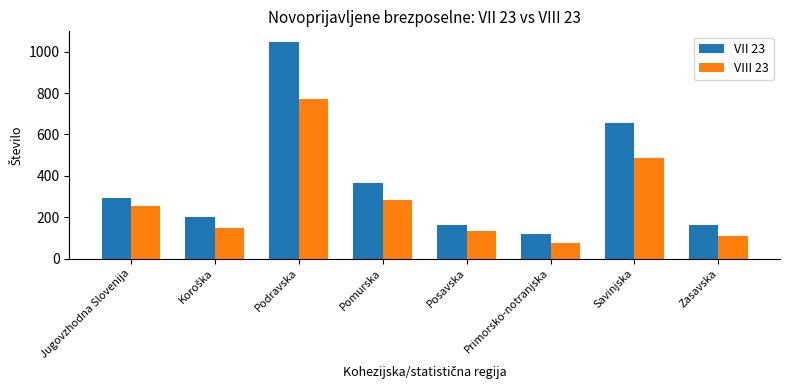

At which label does VIII 23 reach its peak?

Podravska